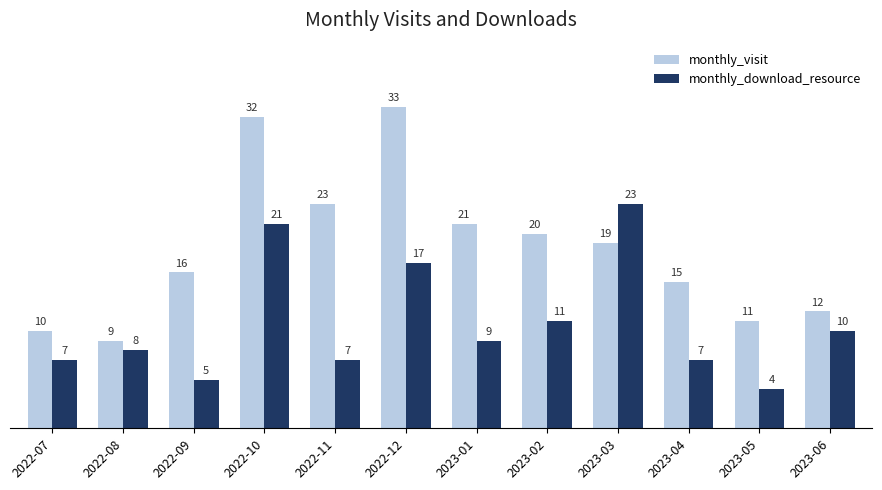

At which label does monthly_visit reach its minimum?

2022-08